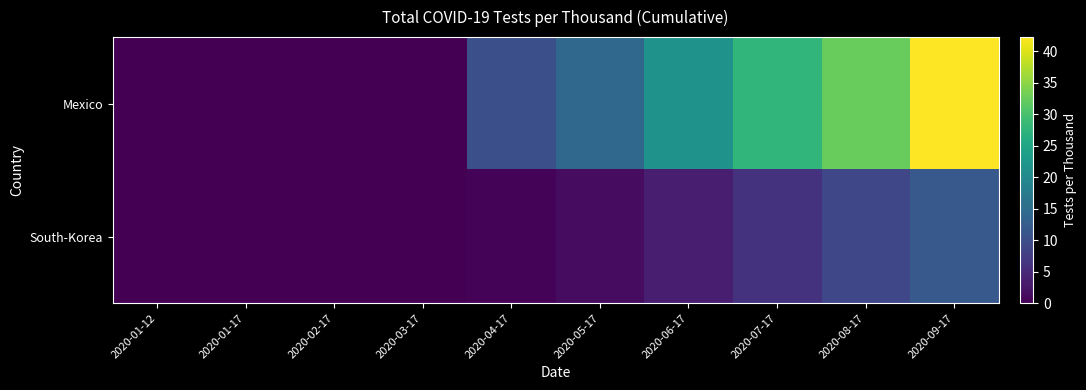

Reading right to left, list all the values displayed in this chart.

Mexico: 2020-09-17=42.3	2020-08-17=32.5	2020-07-17=27.9	2020-06-17=21.7	2020-05-17=14.2	2020-04-17=10.4	2020-03-17=0.0	2020-02-17=0.2	2020-01-17=0.0	2020-01-12=0.0
South-Korea: 2020-09-17=11.9	2020-08-17=9.1	2020-07-17=6.2	2020-06-17=3.5	2020-05-17=1.4	2020-04-17=0.4	2020-03-17=0.0	2020-02-17=0.0	2020-01-17=0.0	2020-01-12=0.0